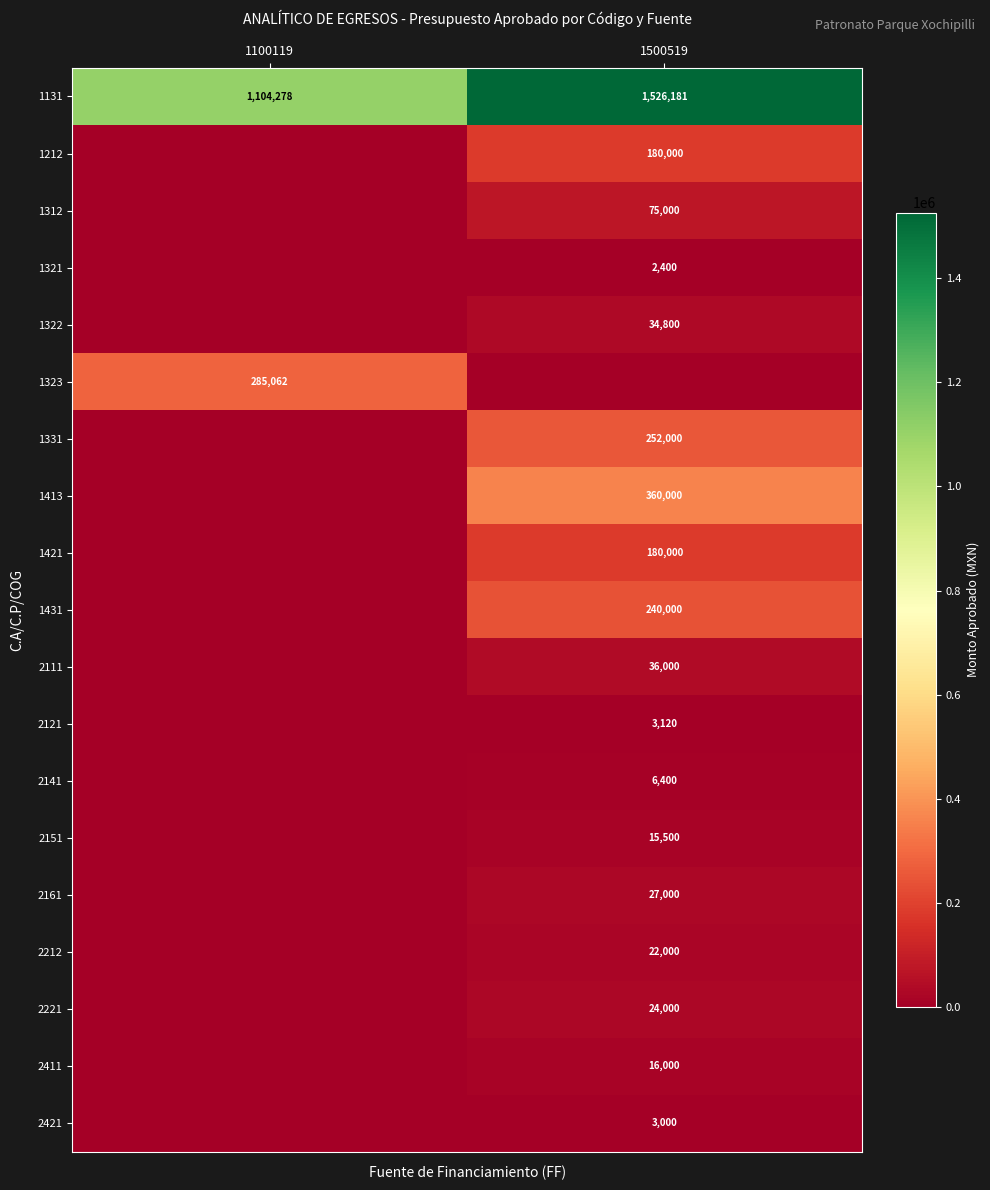

The 1331 series shows 252000 at 1500519. True or false?

True